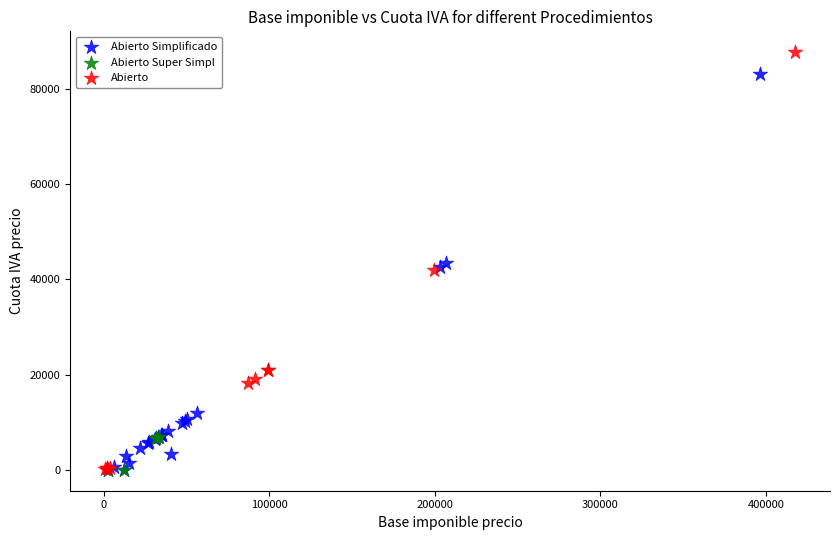

Which series reaches the maximum Y coordinate?

Abierto